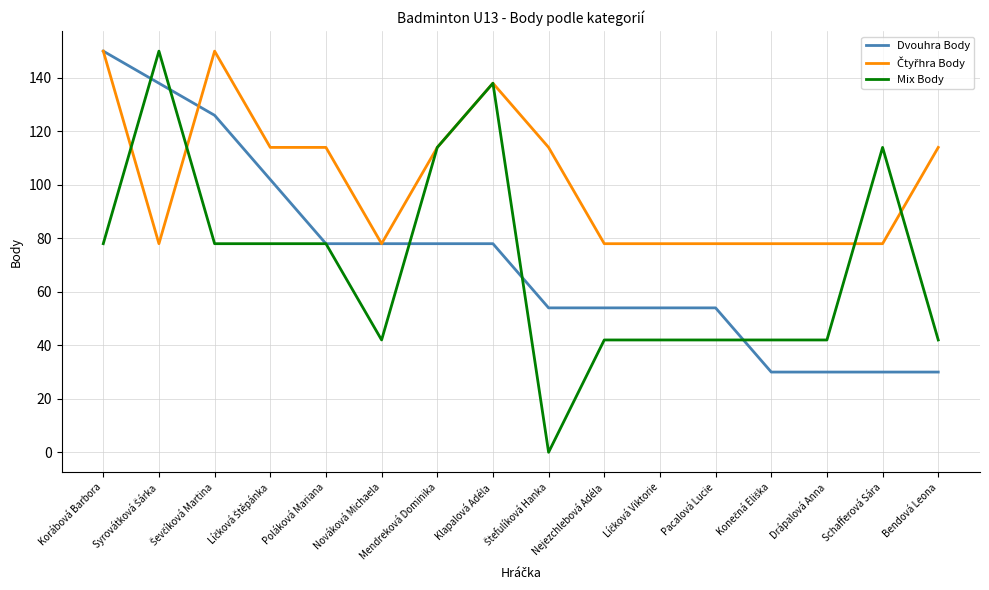

Is it true that Dvouhra Body equals 48 at Bendová Leona?

False